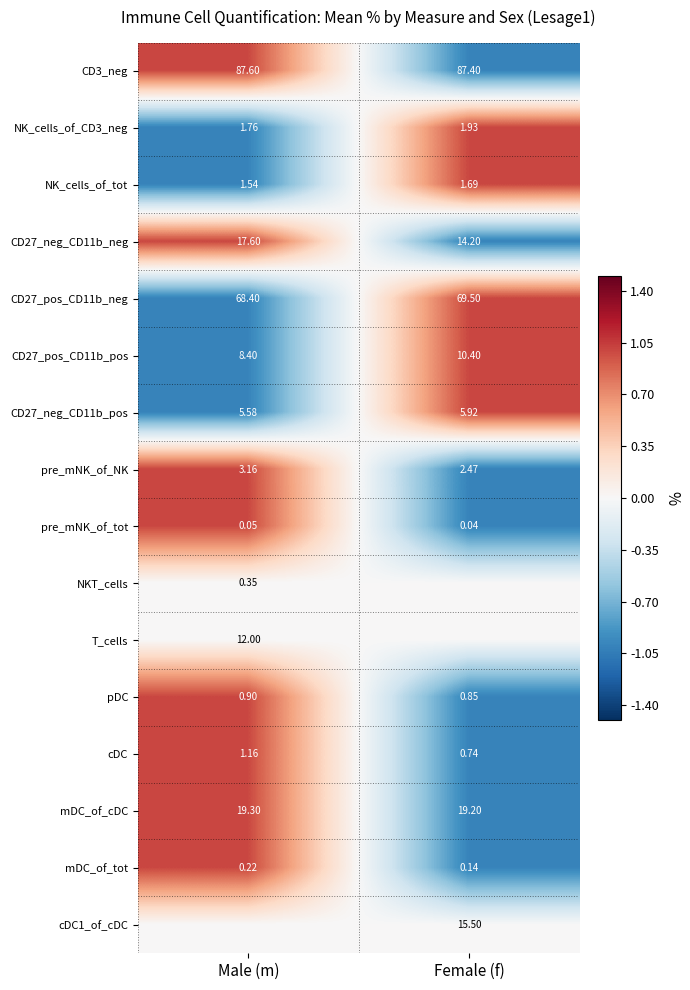

At which label does pre_mNK_of_NK first exceed 3?

Male (m)